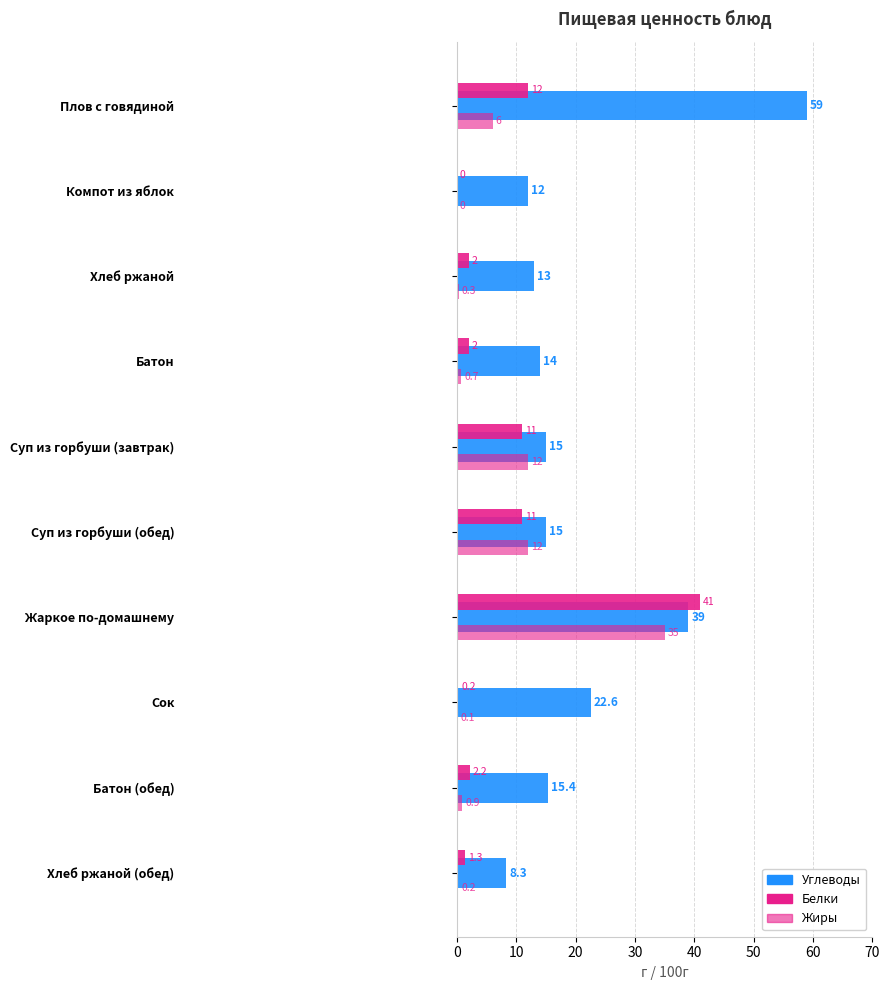

How many values in Белки are above zero?

9